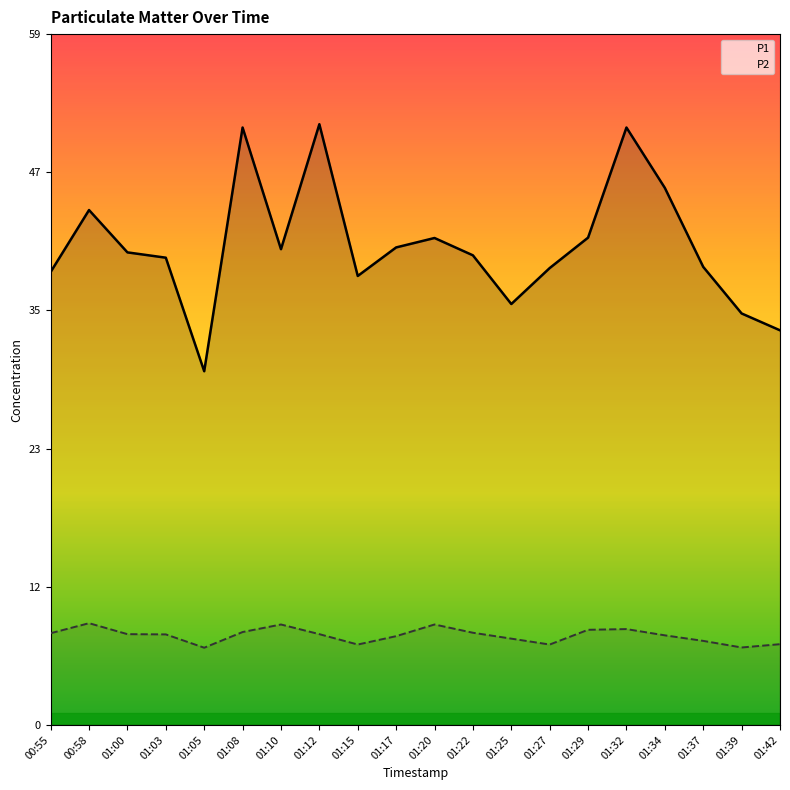

Which category has the highest value in the P1 series?

01:12